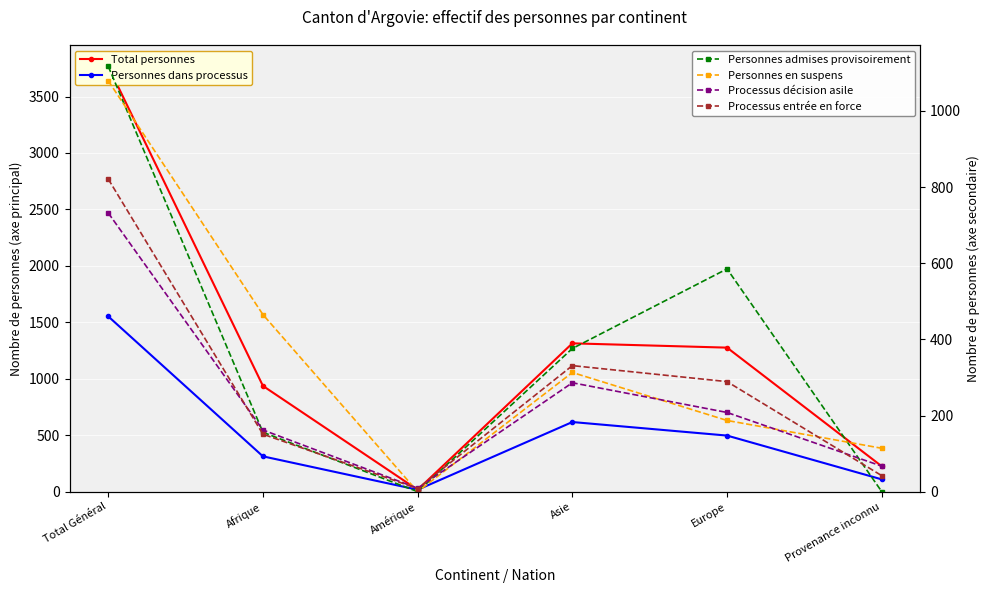

How many categories are shown in the chart?

6